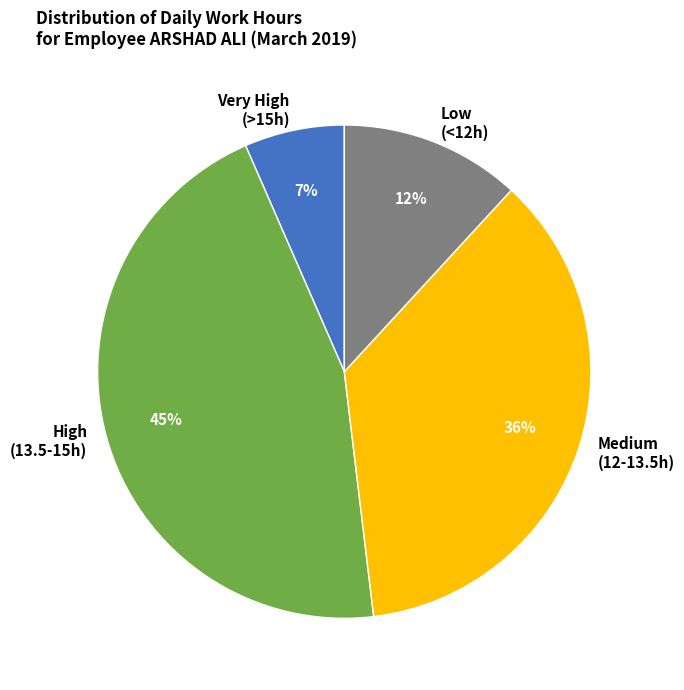

Combined, do Medium (12-13.5h) and High (13.5-15h) account for over 50%?

Yes